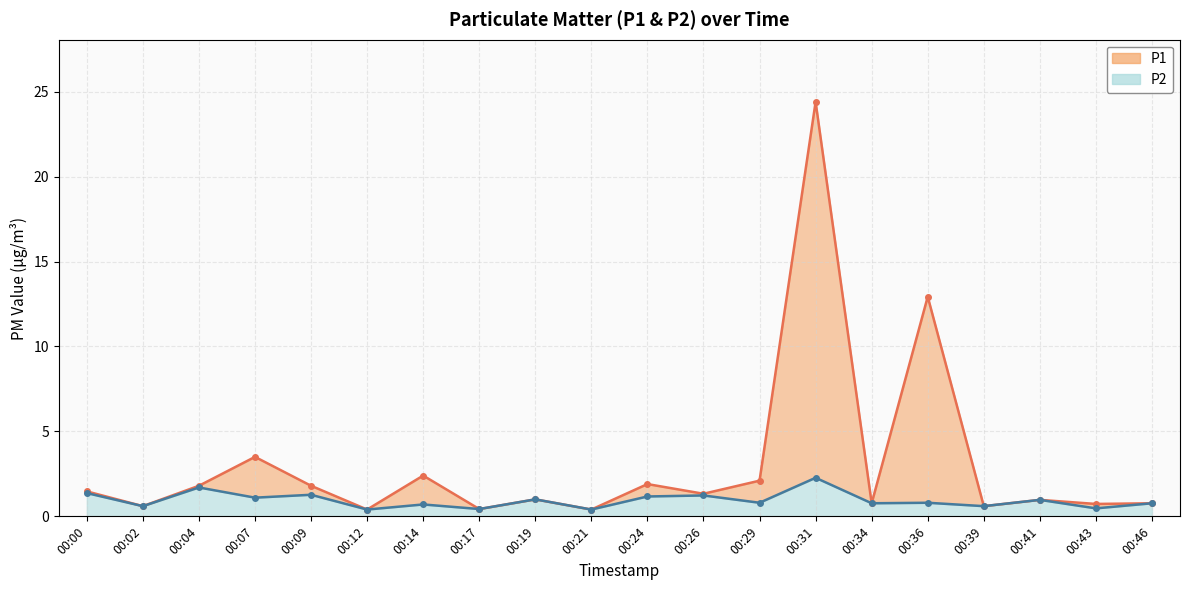

True or false: P1 and P2 cross at least once.

False